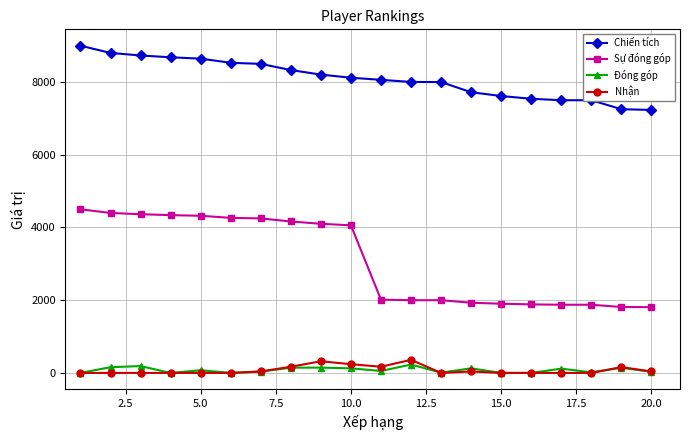

Is this an area chart (filled region under the line)?

No